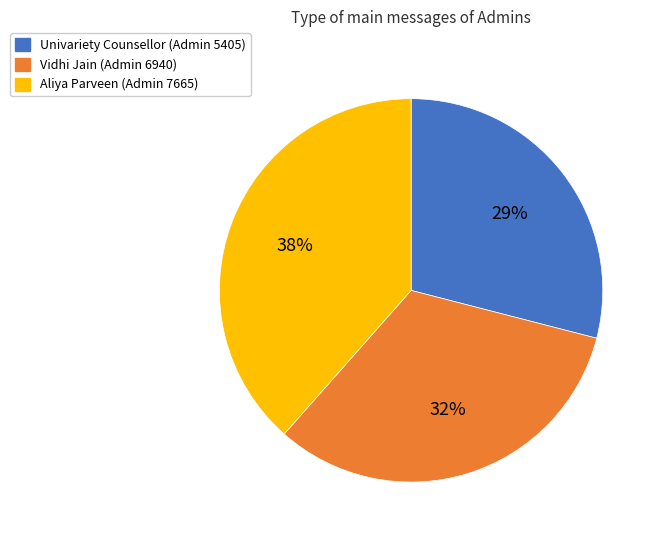

Combined, do Univariety Counsellor (Admin 5405) and Vidhi Jain (Admin 6940) account for over 50%?

Yes